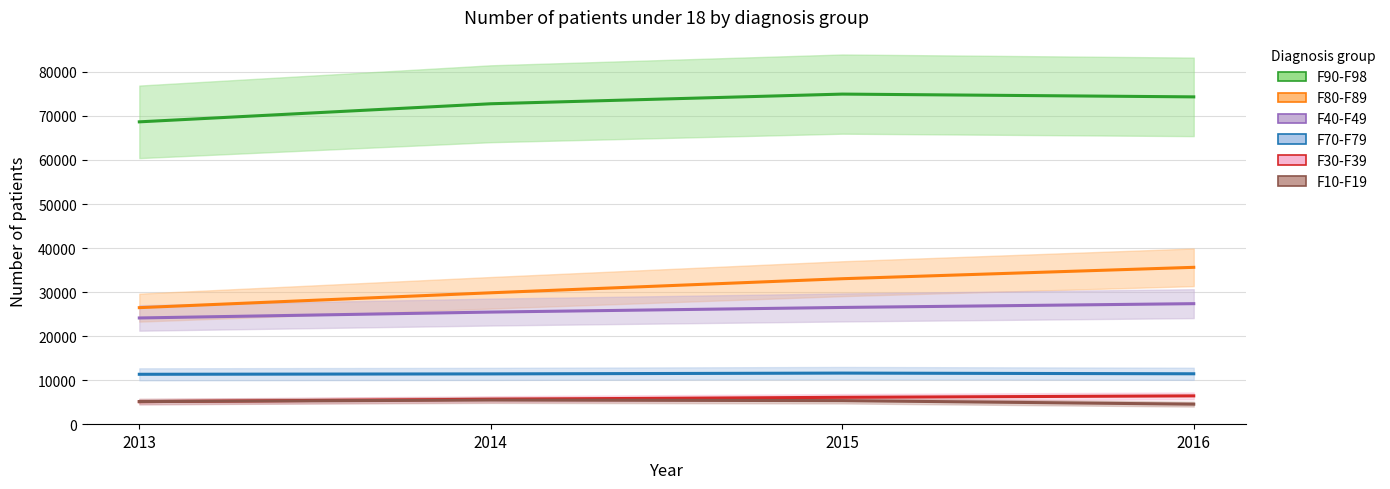

Does the chart have visible grid lines?

Yes